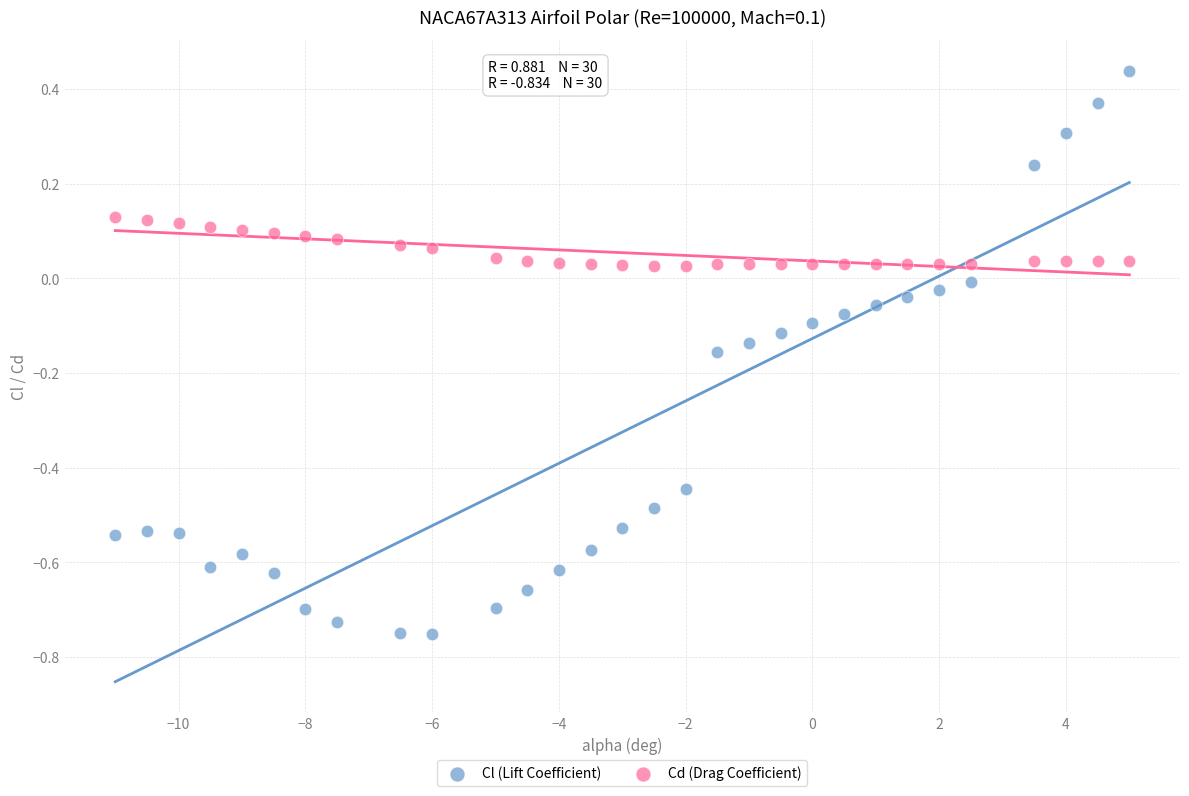

What are all the series names shown in the legend?

Cl (Lift Coefficient), Cd (Drag Coefficient)